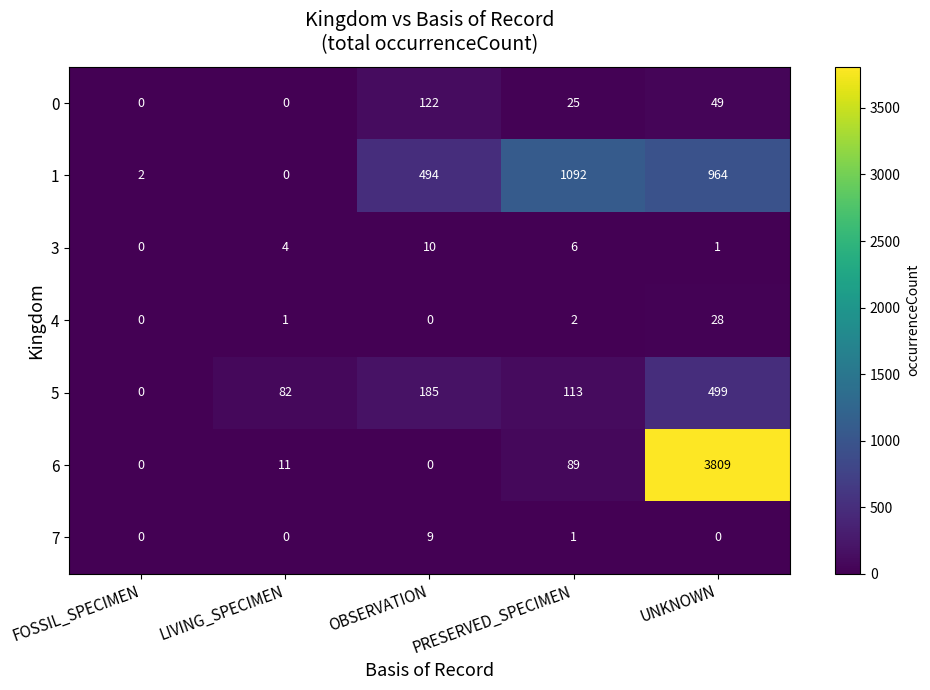

Rank the series by their maximum value, from highest to lowest.

6, 1, 5, 0, 4, 3, 7